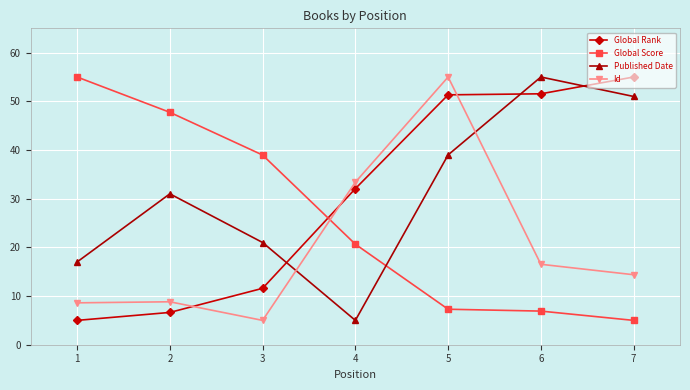

At which category does Published Date reach its first local valley?

4